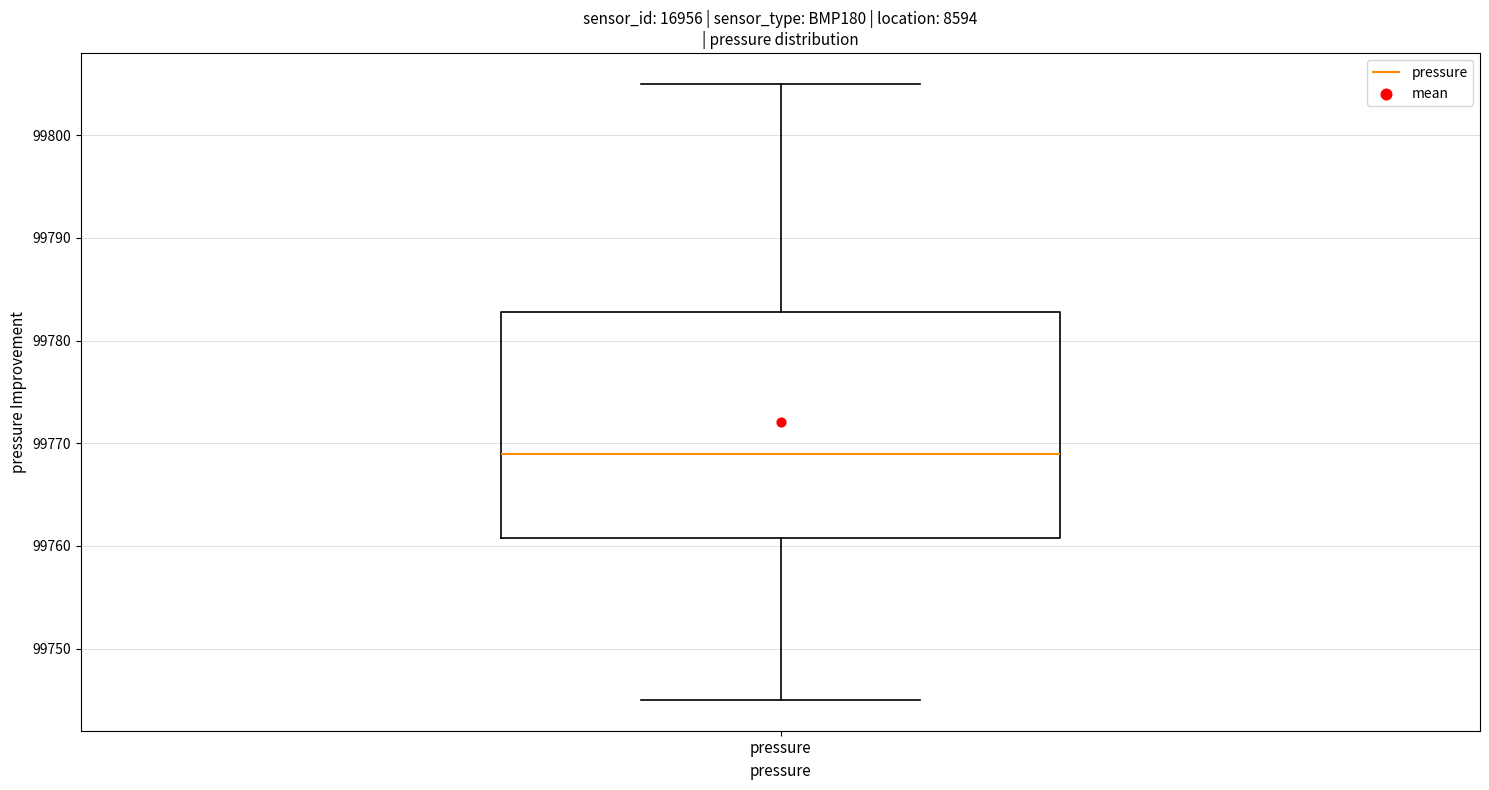

Where does the upper whisker of the box for pressure end on the y-axis? The values are not printed on the chart, so give them approximately, as read against the axis.

99805